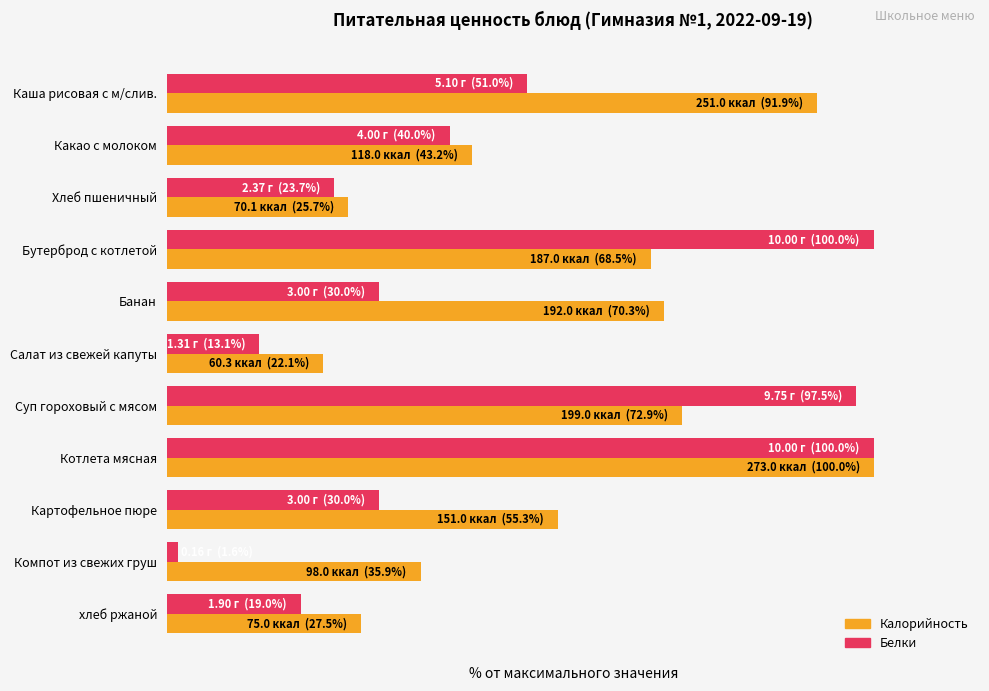

What are all the series names shown in the legend?

Калорийность, Белки